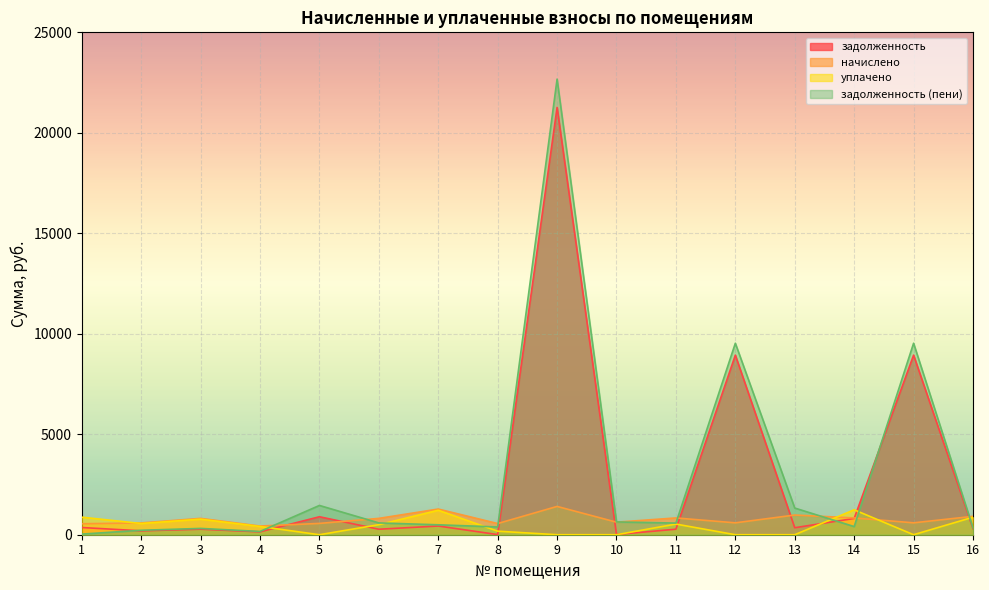

What is the difference between the highest and lowest values at 12?

9528.6